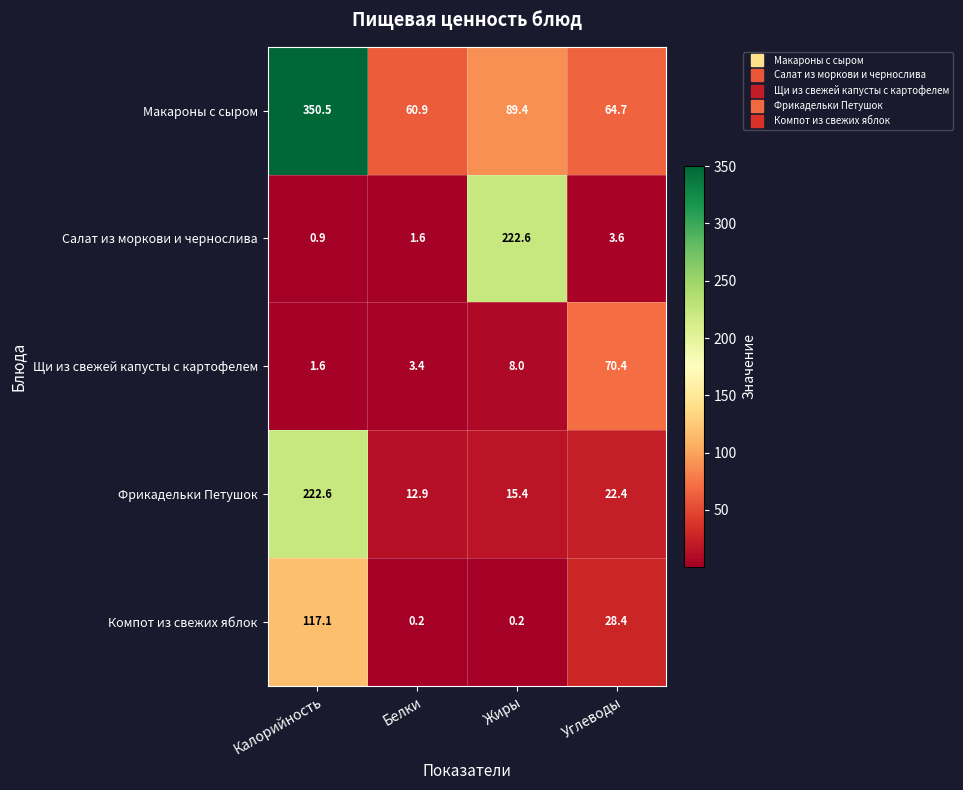

Reading left to right, extract all data points from this chart.

Макароны с сыром: Калорийность=350.5	Белки=60.9	Жиры=89.4	Углеводы=64.7
Салат из моркови и чернослива: Калорийность=0.9	Белки=1.6	Жиры=222.6	Углеводы=3.6
Щи из свежей капусты с картофелем: Калорийность=1.6	Белки=3.4	Жиры=8.0	Углеводы=70.4
Фрикадельки Петушок: Калорийность=222.6	Белки=12.9	Жиры=15.4	Углеводы=22.4
Компот из свежих яблок: Калорийность=117.1	Белки=0.2	Жиры=0.2	Углеводы=28.4